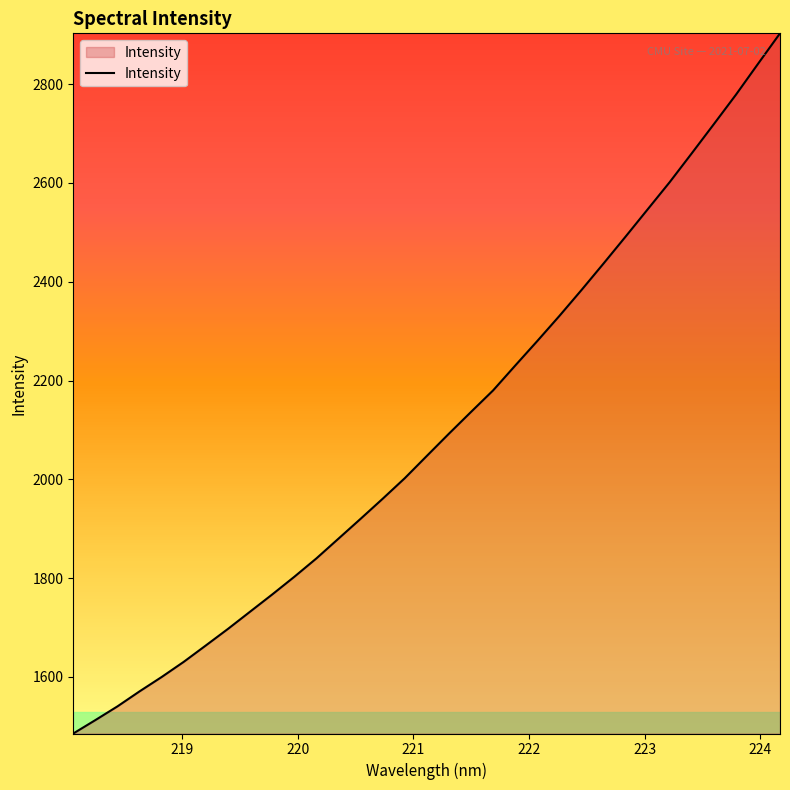

What is the greatest value displayed?

2903.0